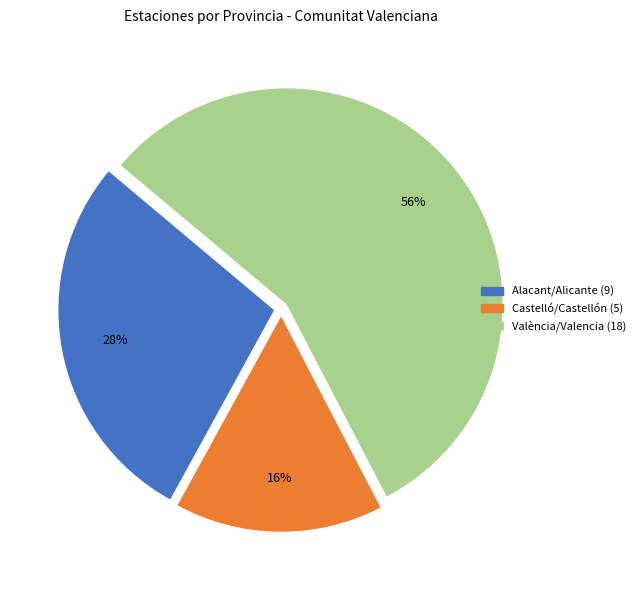

Which category has the smallest portion of the pie?

Castelló/Castellón